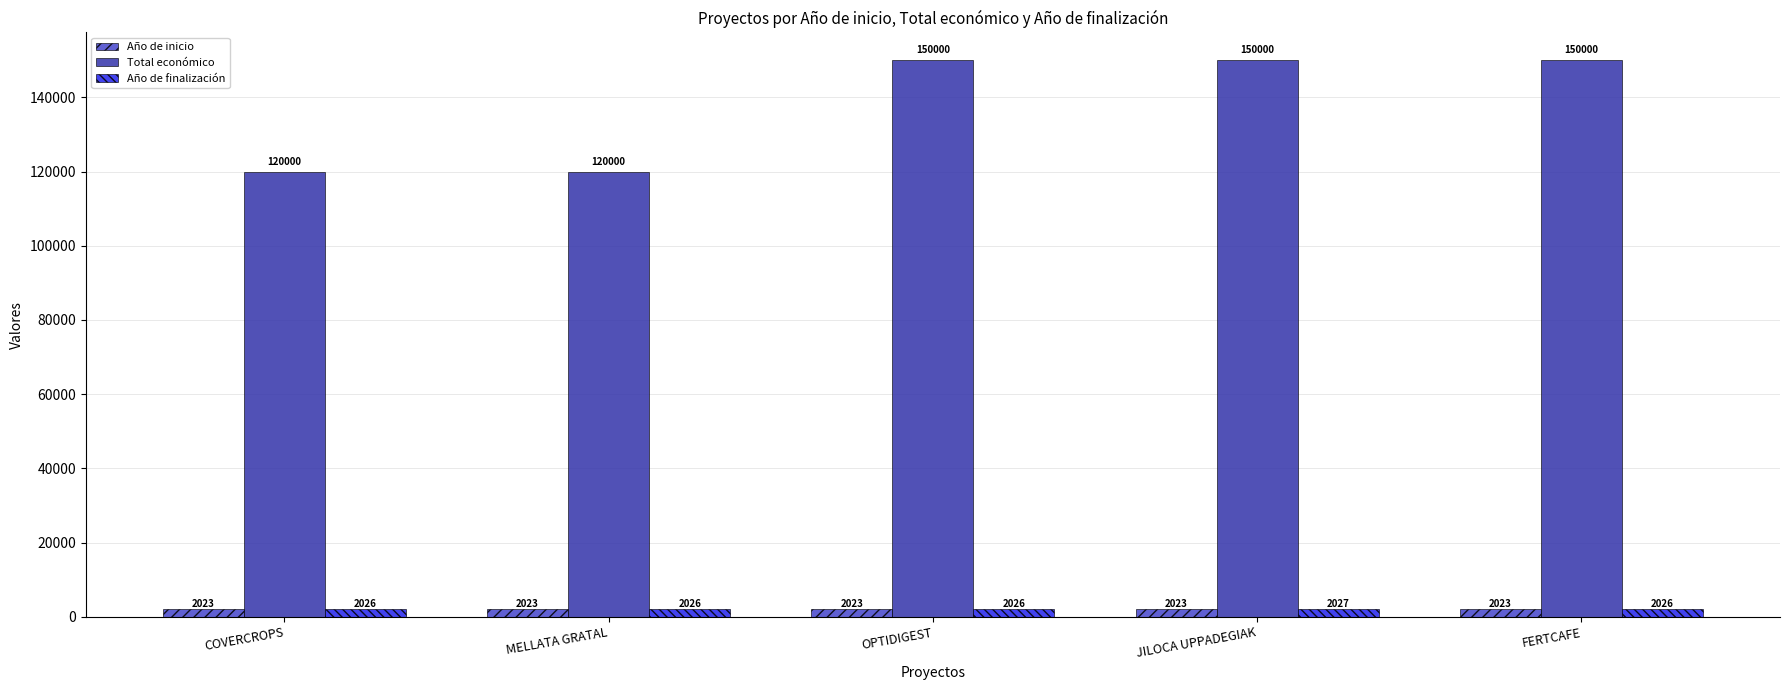

Is it true that Año de inicio equals 2023 at MELLATA GRATAL?

True